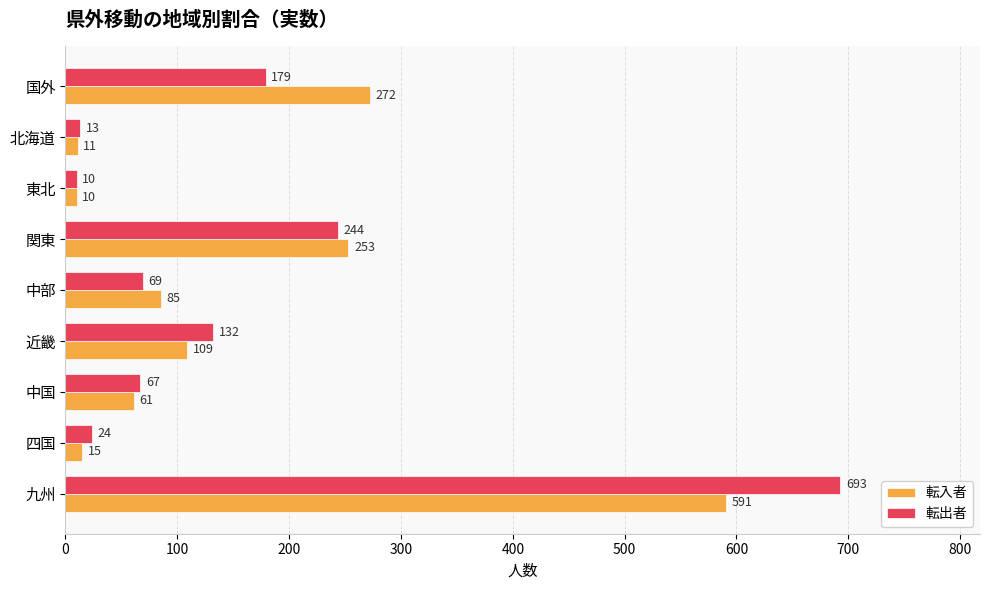

The 転出者 series shows 244 at 関東. True or false?

True